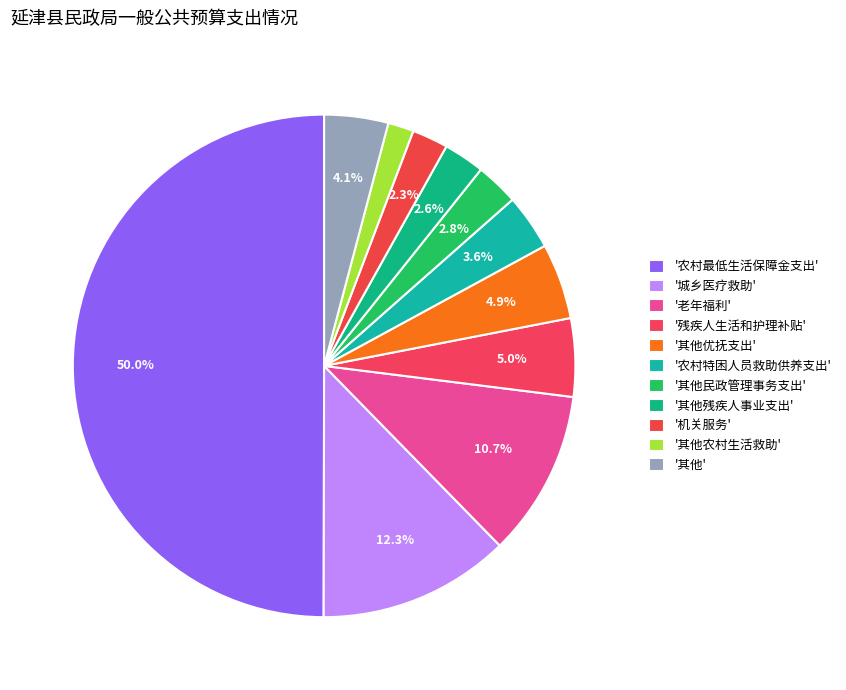

Count the number of slices in the pie.

11